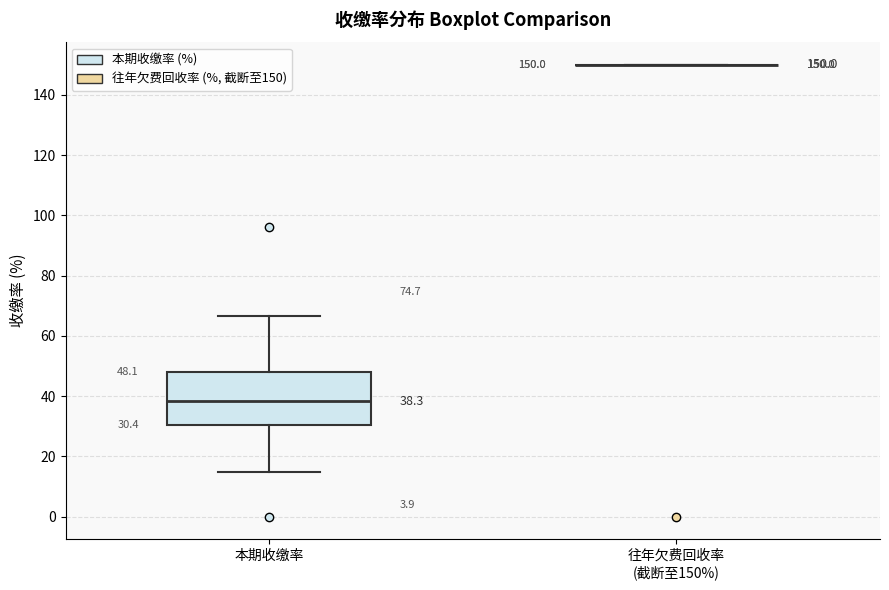

Comparing the boxes themselves (not the whiskers), which one is the tallest?

本期收缴率